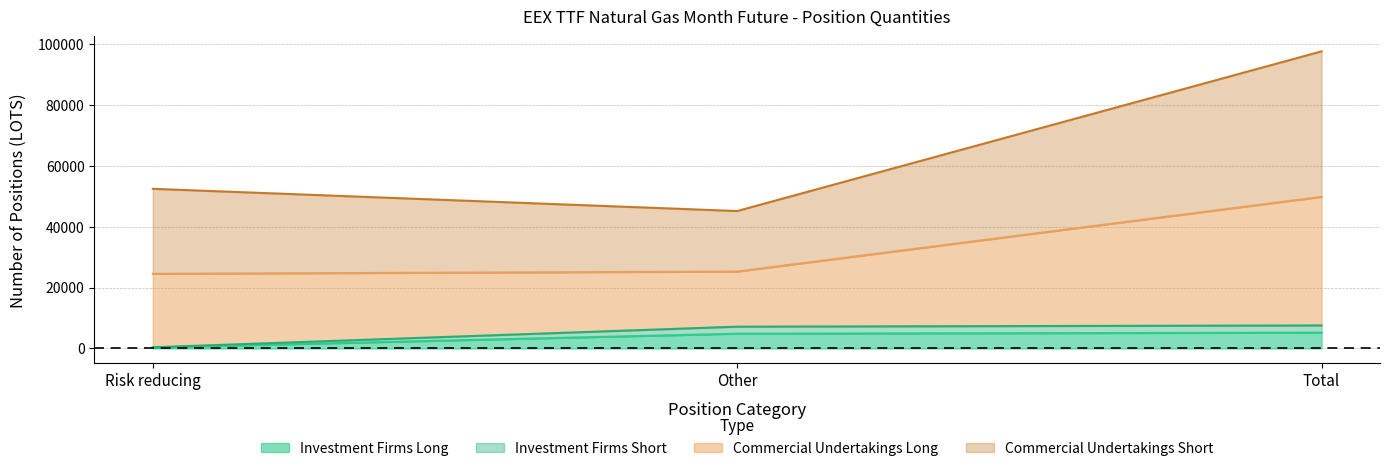

What is the average value of the Investment Firms Long series?

3462.7